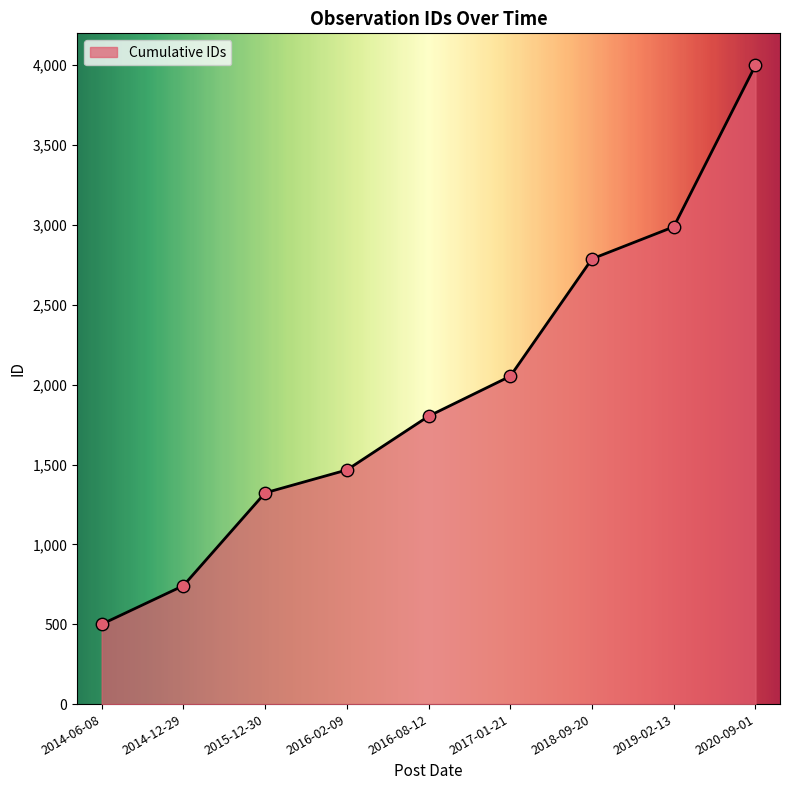

What is the change in value from 2014-06-08 to 2019-02-13?

+2488.5